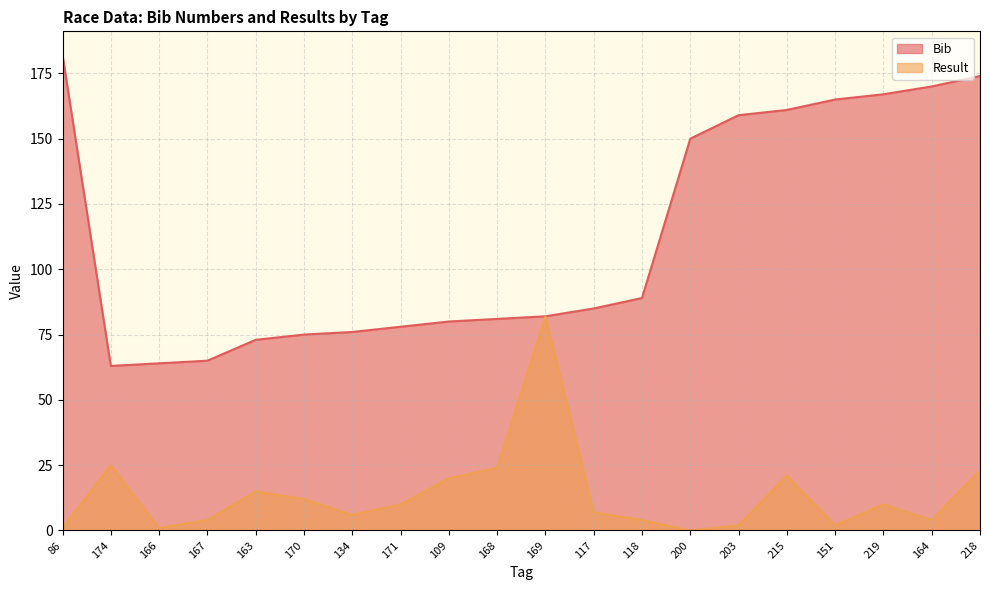

List the labels in order of Bib value, smallest first.

174, 166, 167, 163, 170, 134, 171, 109, 168, 169, 117, 118, 200, 203, 215, 151, 219, 164, 218, 86